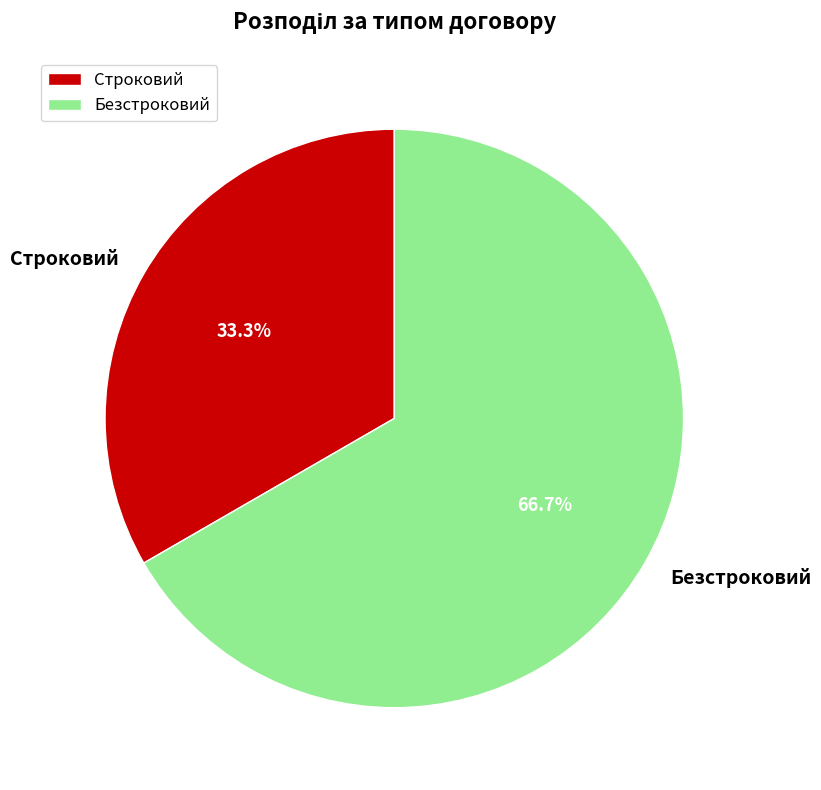

Is Безстроковий the majority of the pie?

Yes